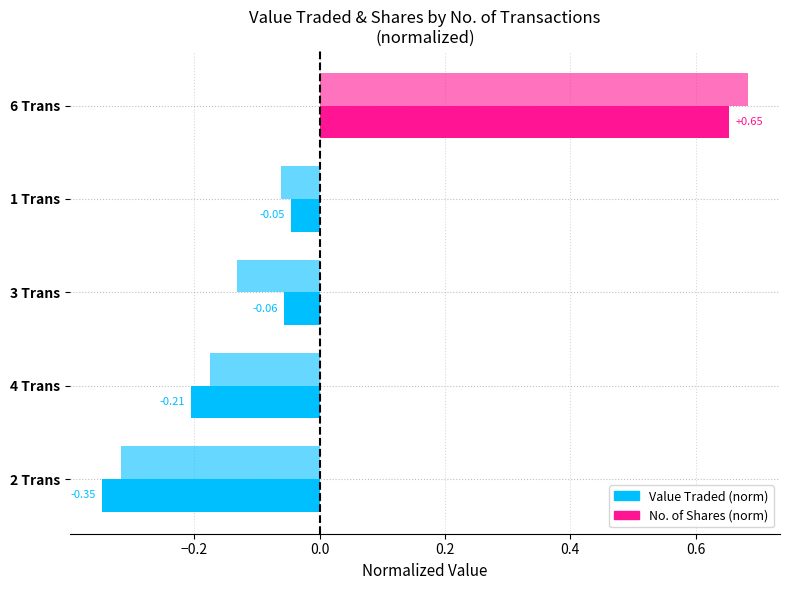

How many data points in No. of Shares (norm) are above 0?

1